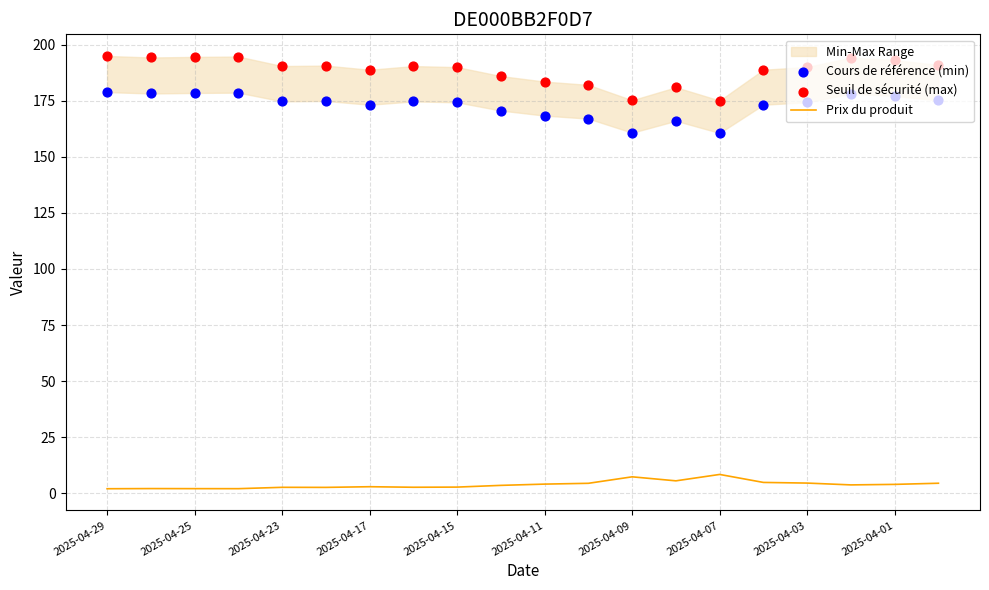

Which series reaches the minimum Y coordinate?

Prix du produit